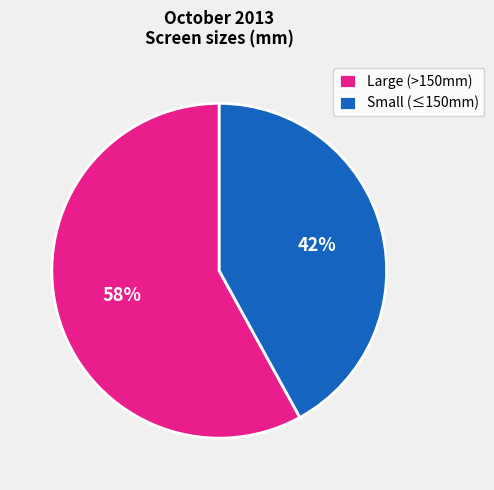

To the nearest percent, what is the combined percentage of Small (≤150mm) and Large (>150mm)?

100%